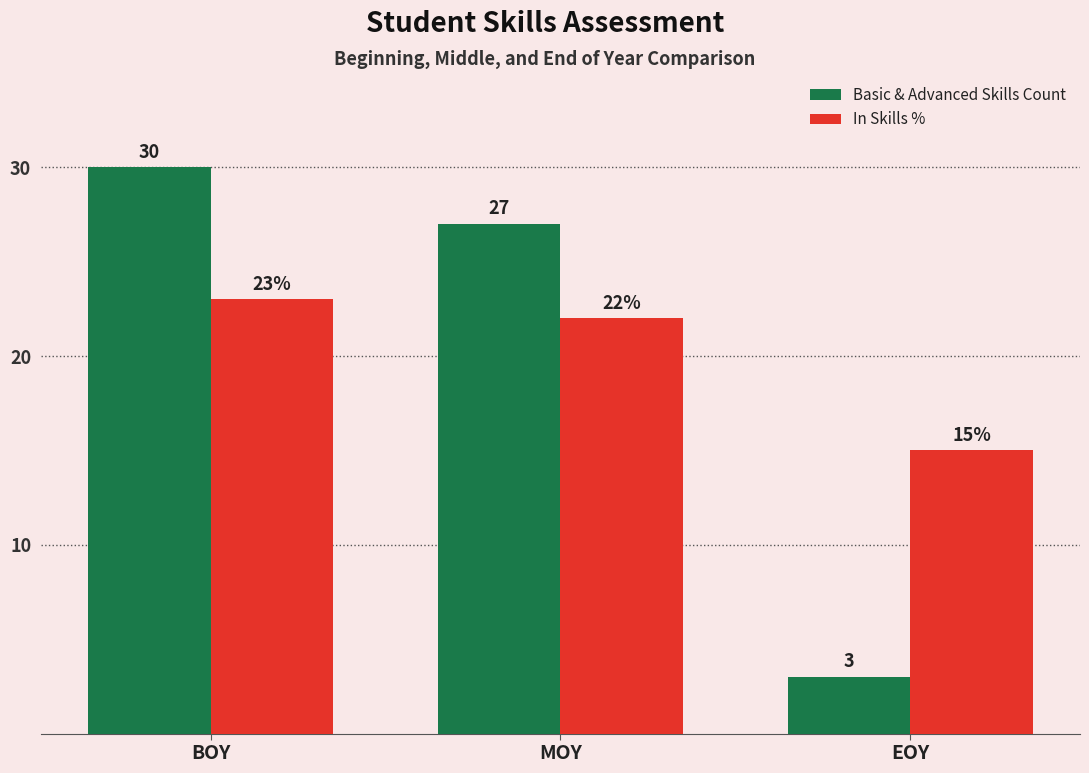

At which label does In Skills % reach its peak?

BOY